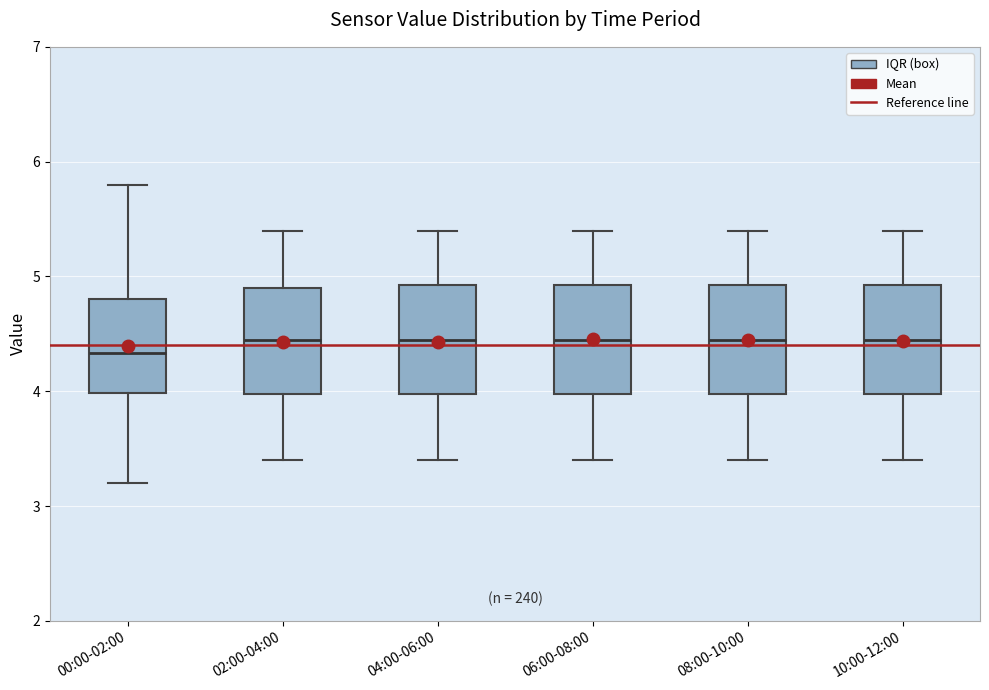

Reading left to right, read every box against the y-axis: the position of its median line, the range the box covers, and the ends of its whiskers. The values are not printed on the chart, so give them approximately, as read against the axis.

00:00-02:00: median 4.3, box 4.0 to 4.8, whiskers 3.2 to 5.8
02:00-04:00: median 4.5, box 4.0 to 4.9, whiskers 3.4 to 5.4
04:00-06:00: median 4.5, box 4.0 to 4.9, whiskers 3.4 to 5.4
06:00-08:00: median 4.5, box 4.0 to 4.9, whiskers 3.4 to 5.4
08:00-10:00: median 4.5, box 4.0 to 4.9, whiskers 3.4 to 5.4
10:00-12:00: median 4.5, box 4.0 to 4.9, whiskers 3.4 to 5.4